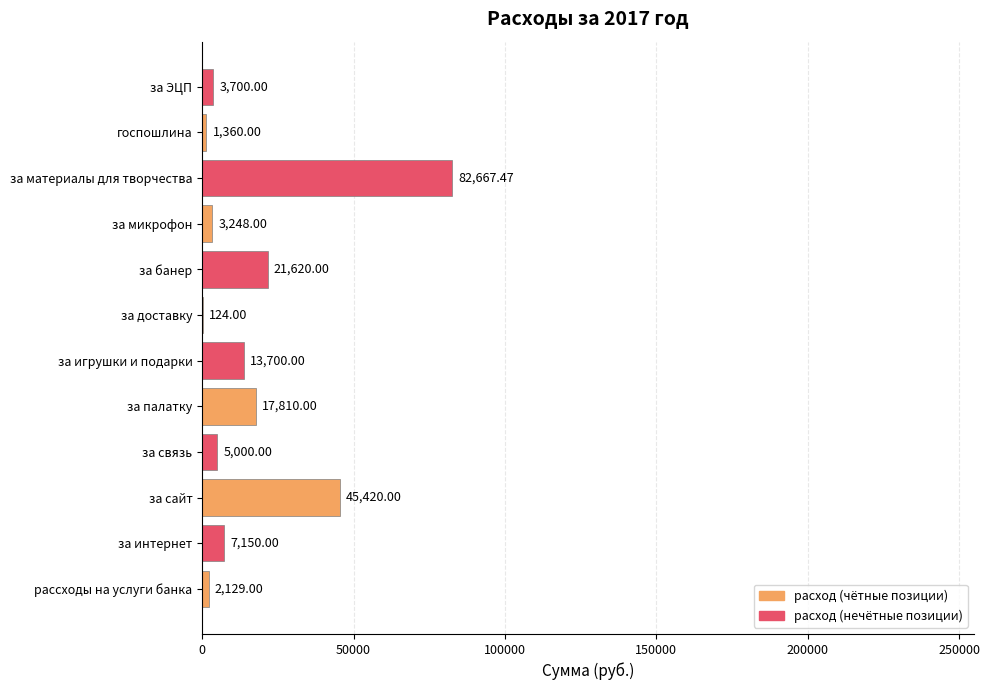

Which label corresponds to the largest value in the chart?

за материалы для творчества